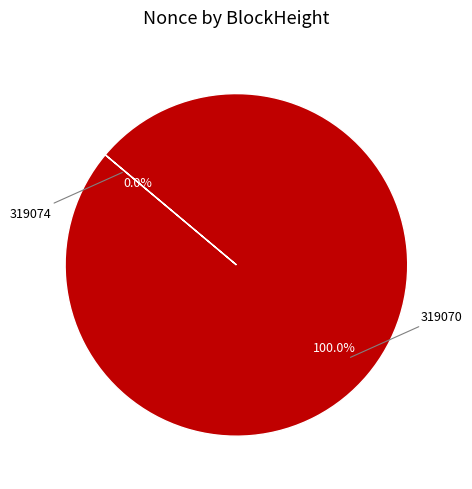

To the nearest percent, what is the difference between the largest and smallest slice percentages?

100%